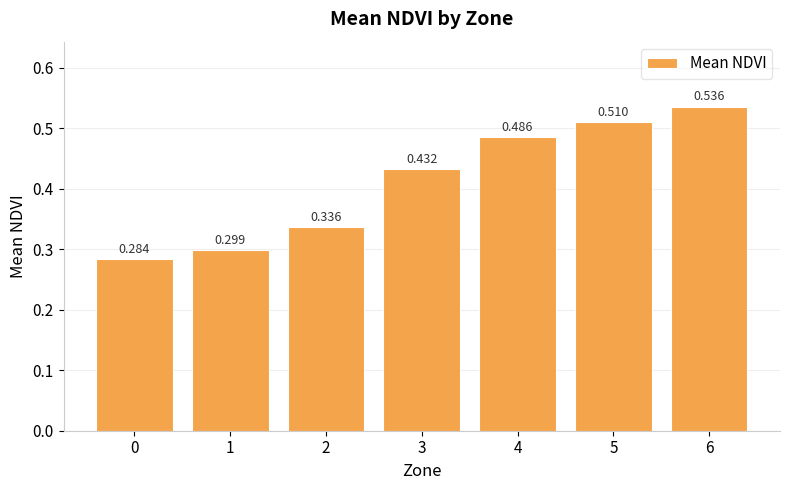

What is the change in value from 2 to 6?

+0.2